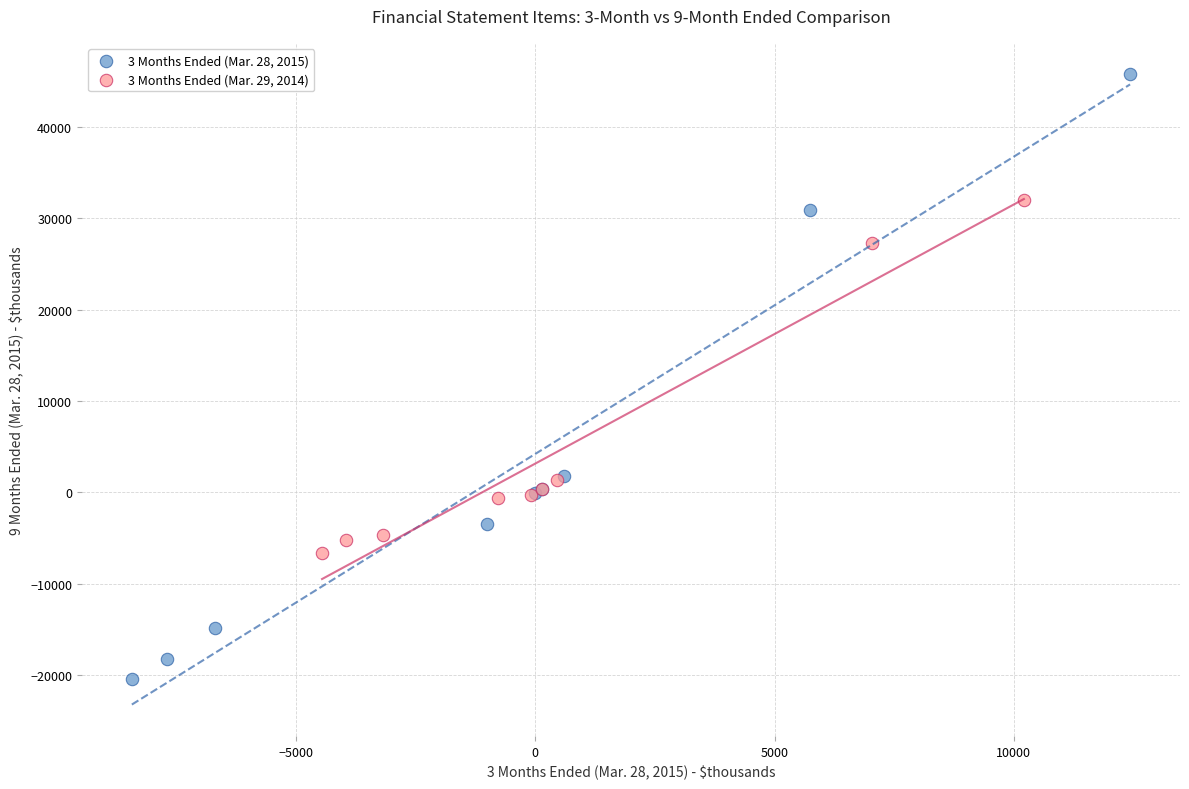

Which series contains the highest Y value?

3 Months Ended (Mar. 28, 2015)